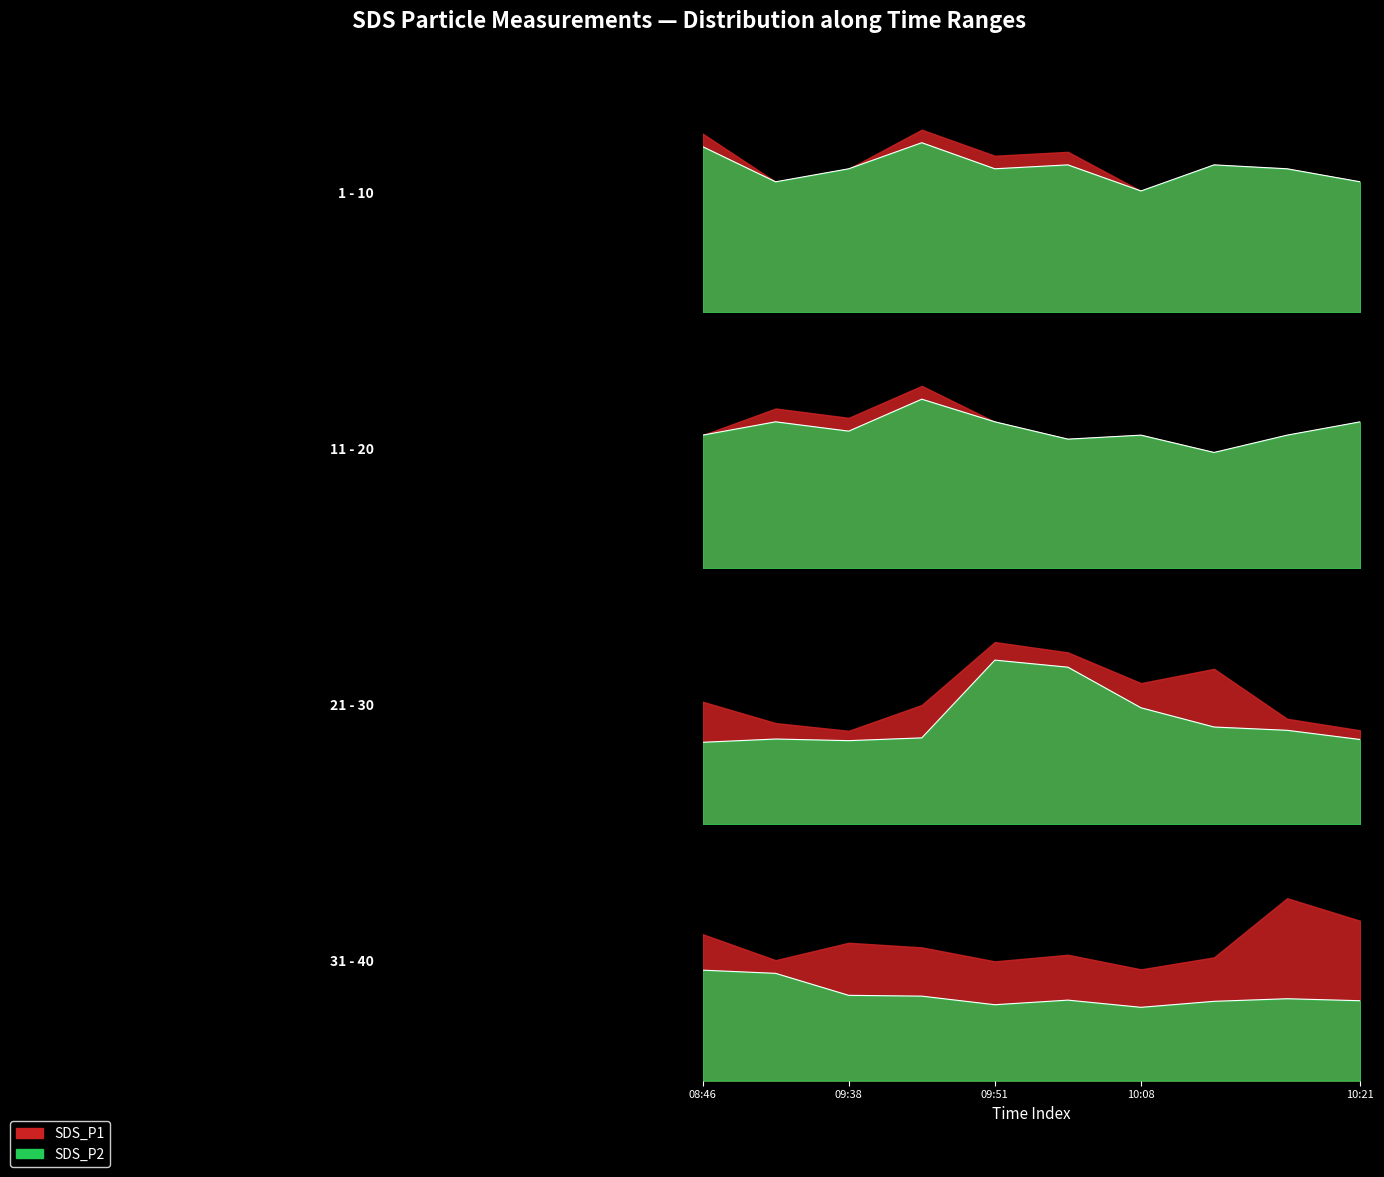

At which label does SDS_P2 first exceed 3?

06:09